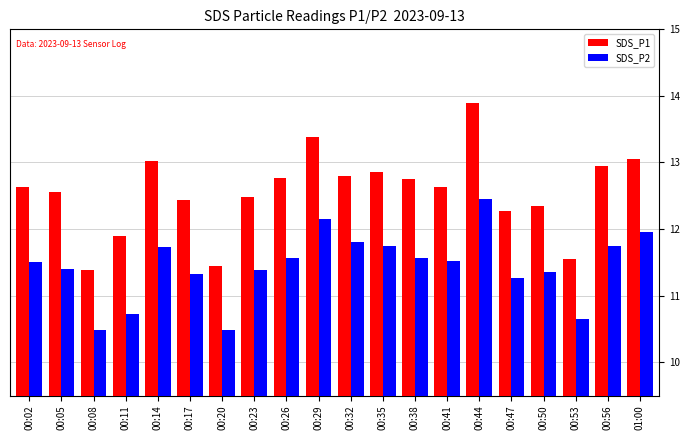

What is the maximum value shown in the chart?

13.9